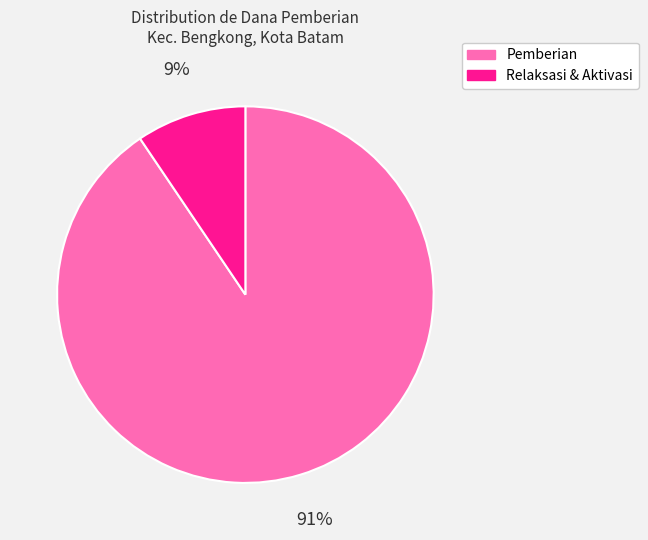

To the nearest percent, what is the average slice percentage?

50%